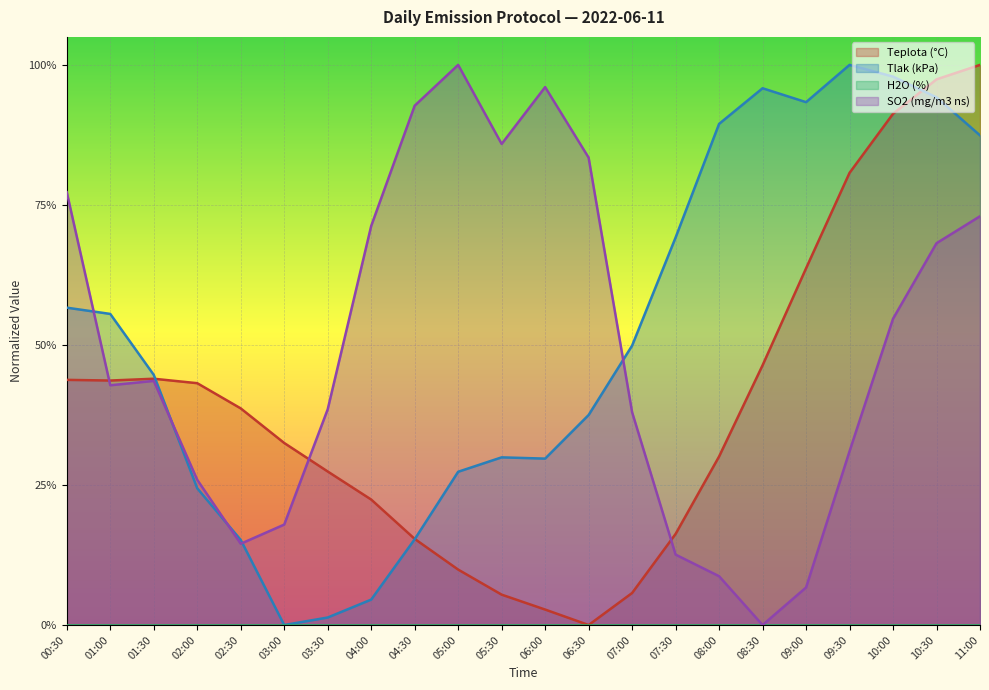

What is the difference between the maximum and minimum values in the Teplota (°C) series?

1.0